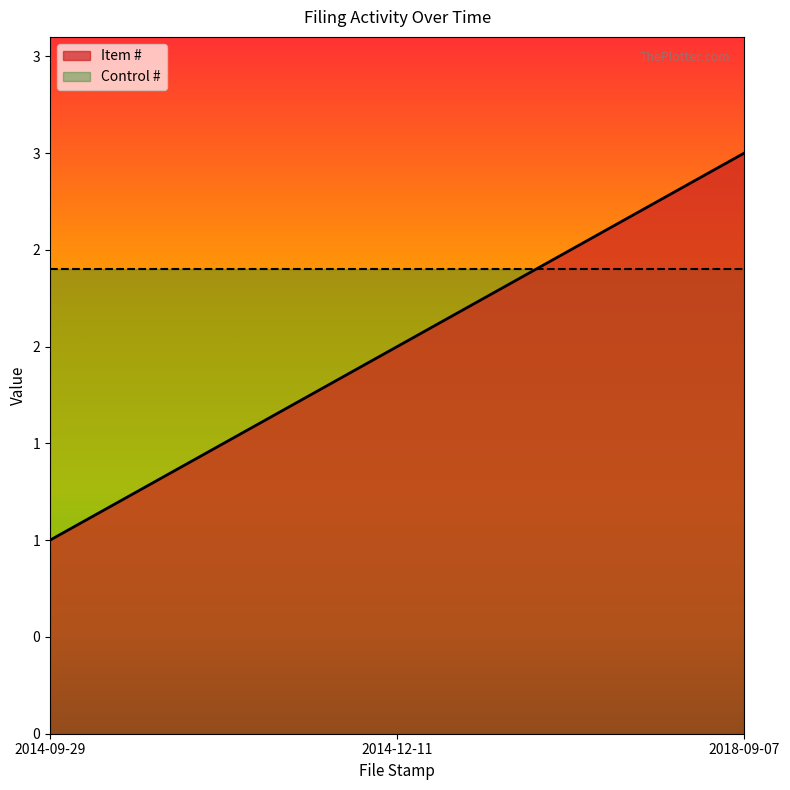

Where is the data nearest to the value 2?

2014-12-11